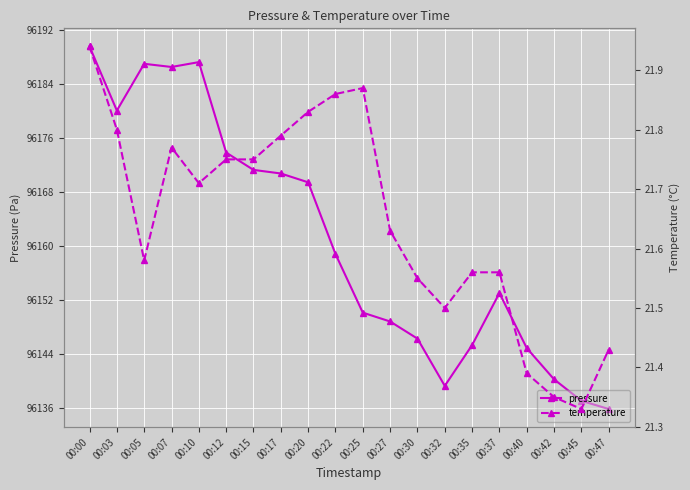

What is the maximum value shown in the chart?

96189.6